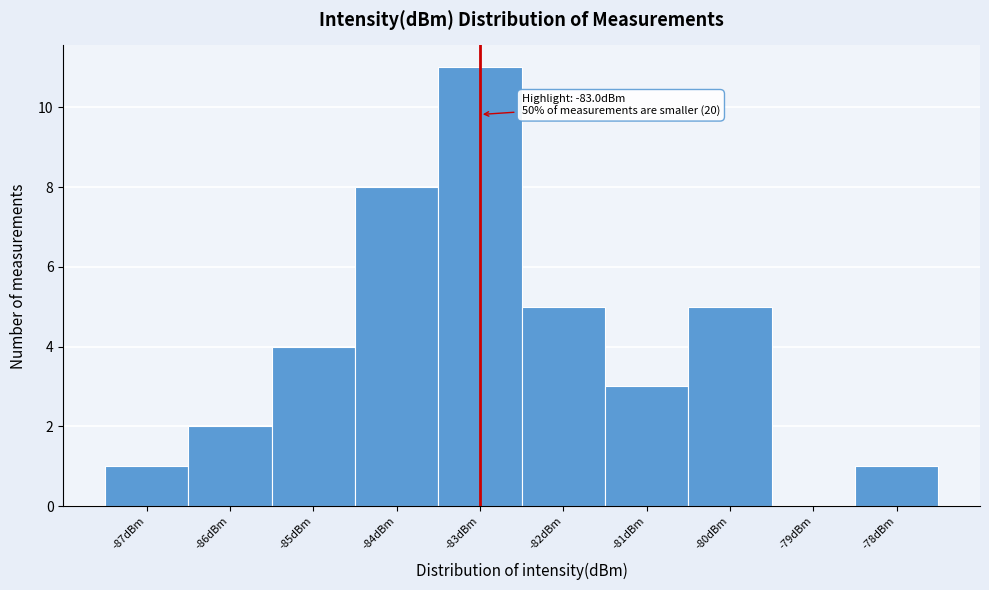

Over which range of the x-axis is the bar tallest?

-83.5 to -82.5